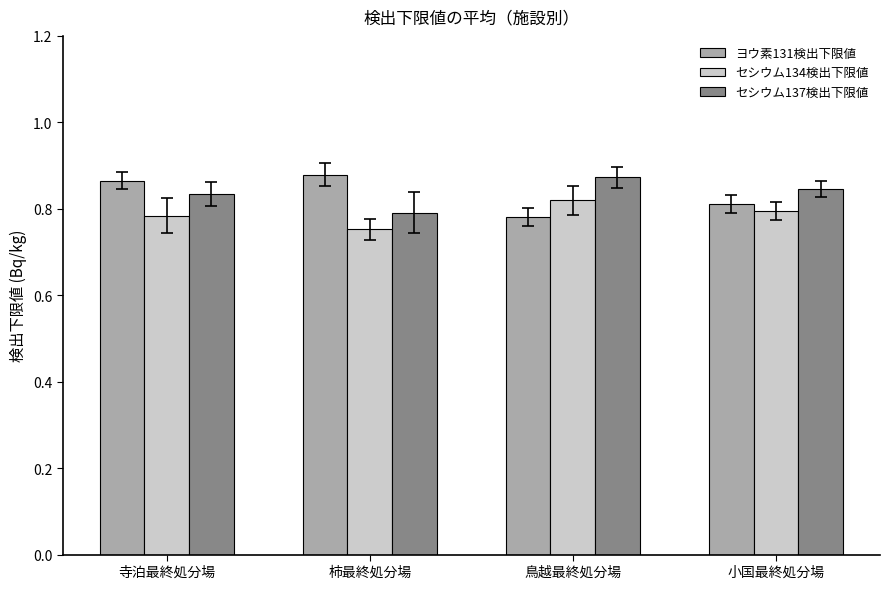

At how many categories does at least one series exceed 0?

4